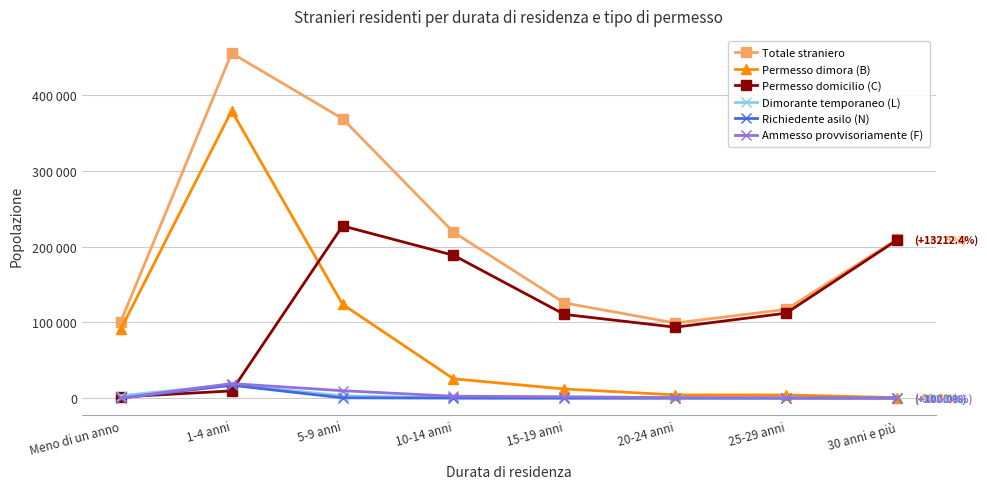

What are all the series names shown in the legend?

Totale straniero, Permesso dimora (B), Permesso domicilio (C), Dimorante temporaneo (L), Richiedente asilo (N), Ammesso provvisoriamente (F)